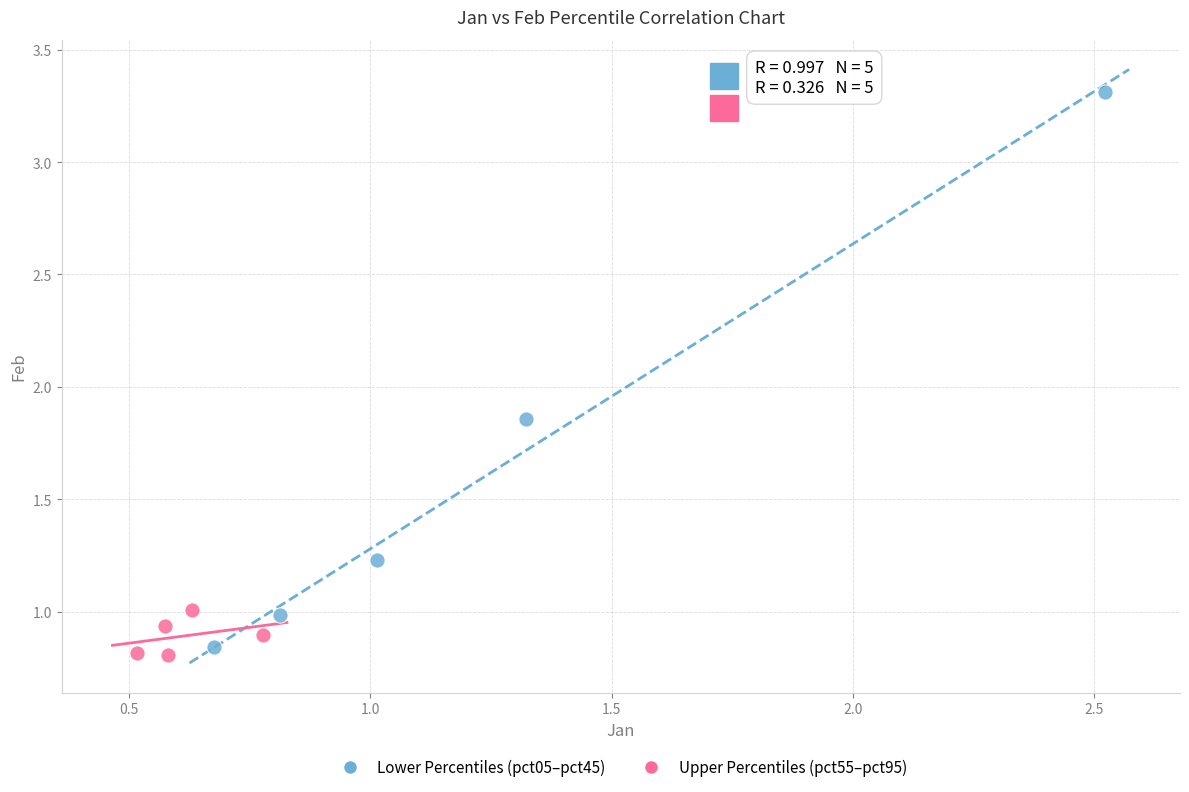

Which series reaches the minimum Y coordinate?

Upper Percentiles (pct55–pct95)